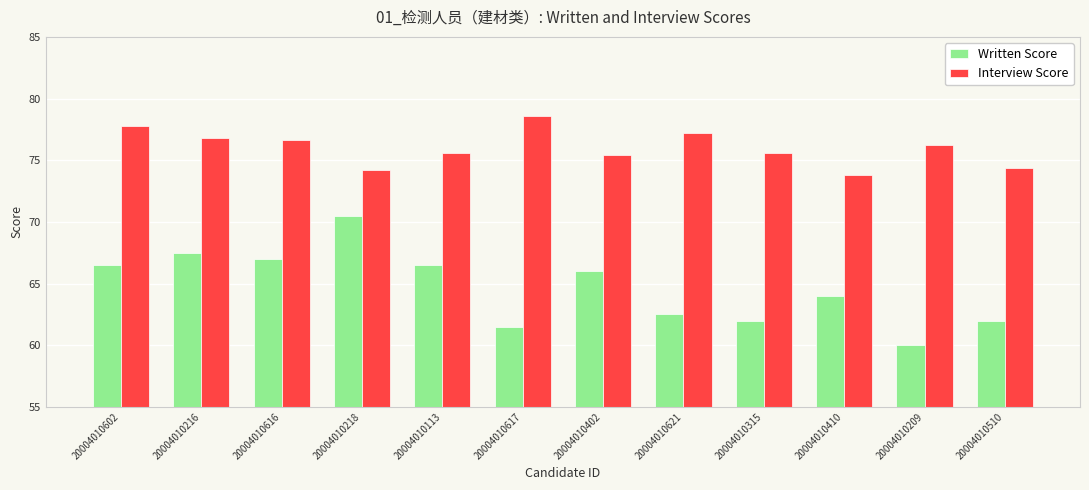

True or false: Interview Score has a value of 109.0 at 20004010216.

False